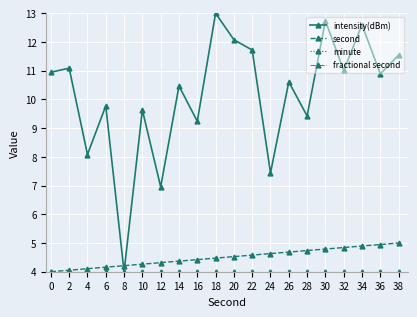

What is the sum of all minute values?

80.0